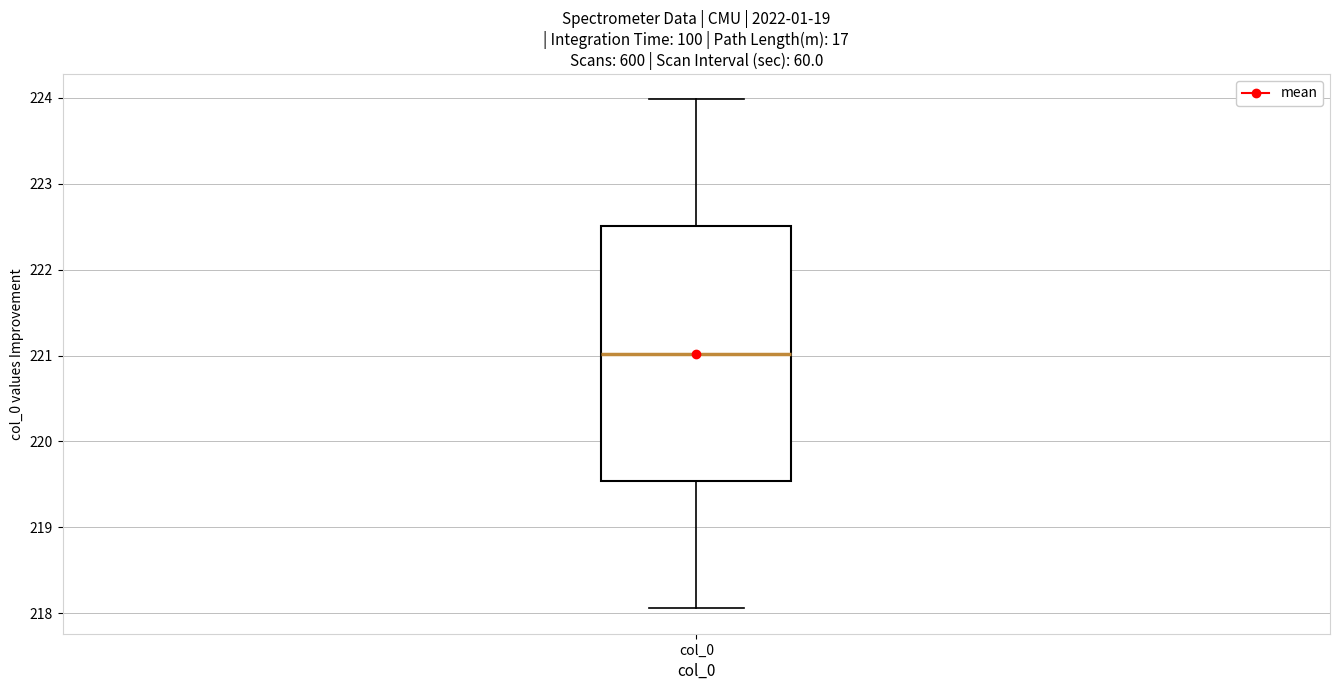

Transcribe this box plot: give where the median line is, the range the box spans, and where the two whiskers end, as read against the y-axis. The values are not printed on the chart, so give them approximately, as read against the axis.

median 221.0, box 219.5 to 222.5, whiskers 218.1 to 224.0